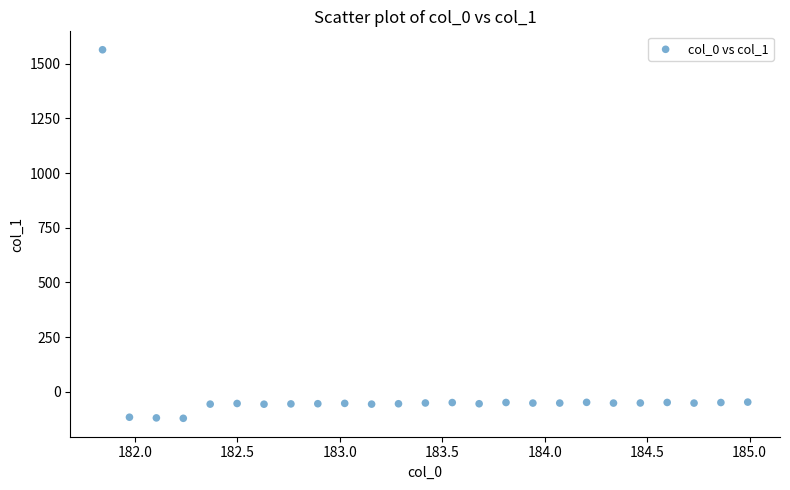

What is the range of Y values (max minus min)?

1684.9